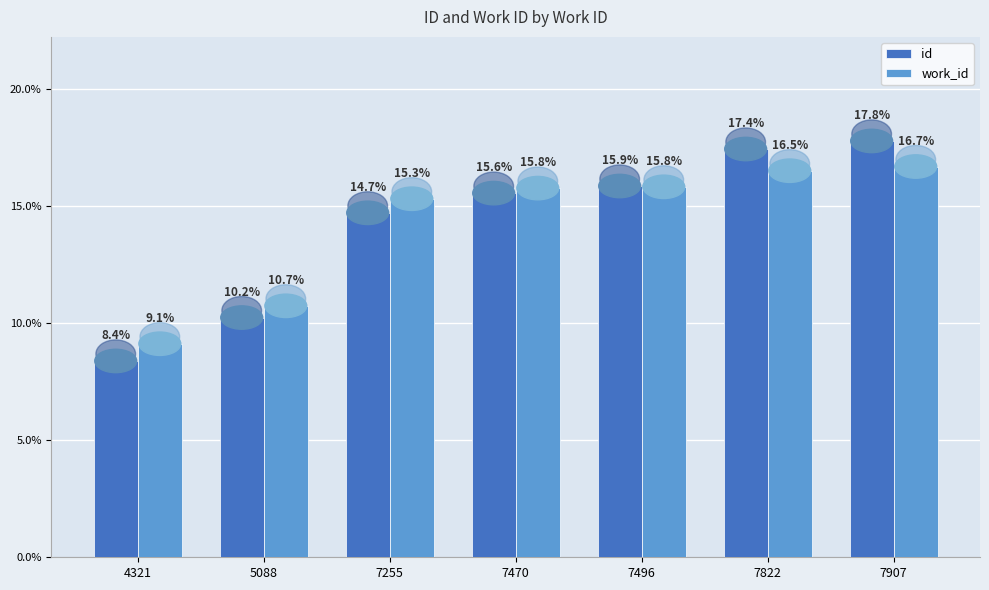

What is the total value across all series at 7907?

34.5